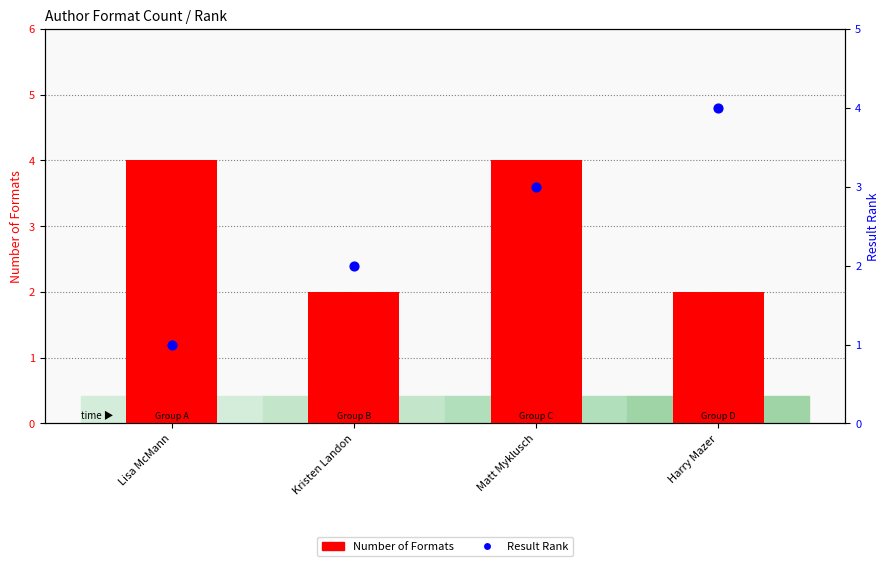

At which category is the sum across all series the highest?

Matt Myklusch